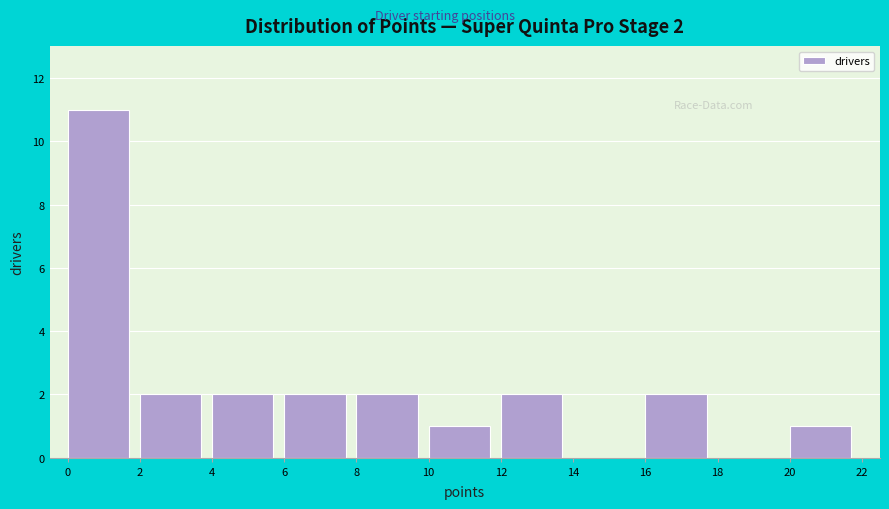

Over which range of the x-axis is the bar tallest?

0 to 2